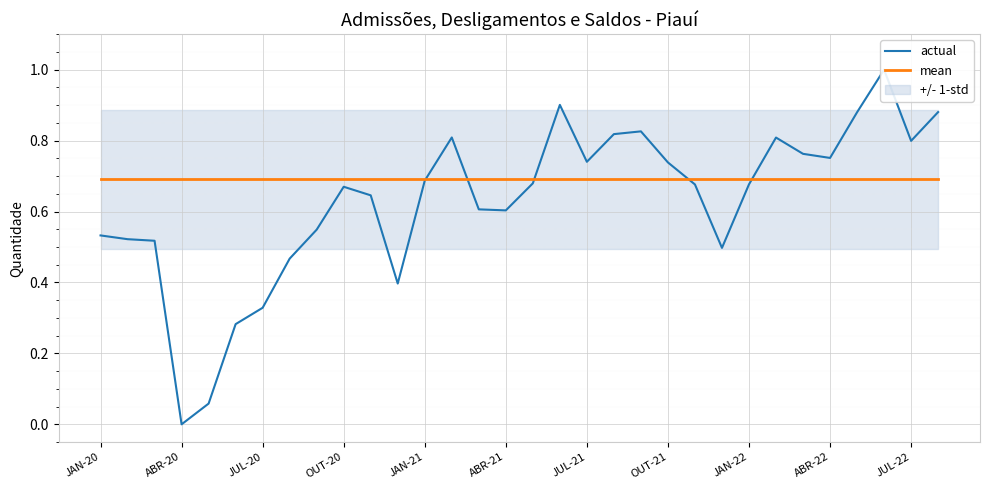

How many lines are shown in the chart?

2